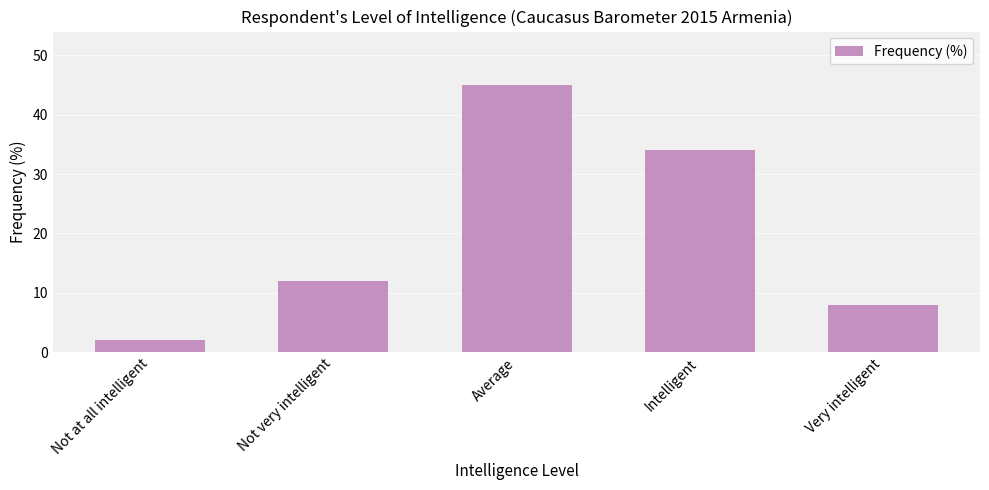

What is the label of the 2nd bar from the right?

Intelligent